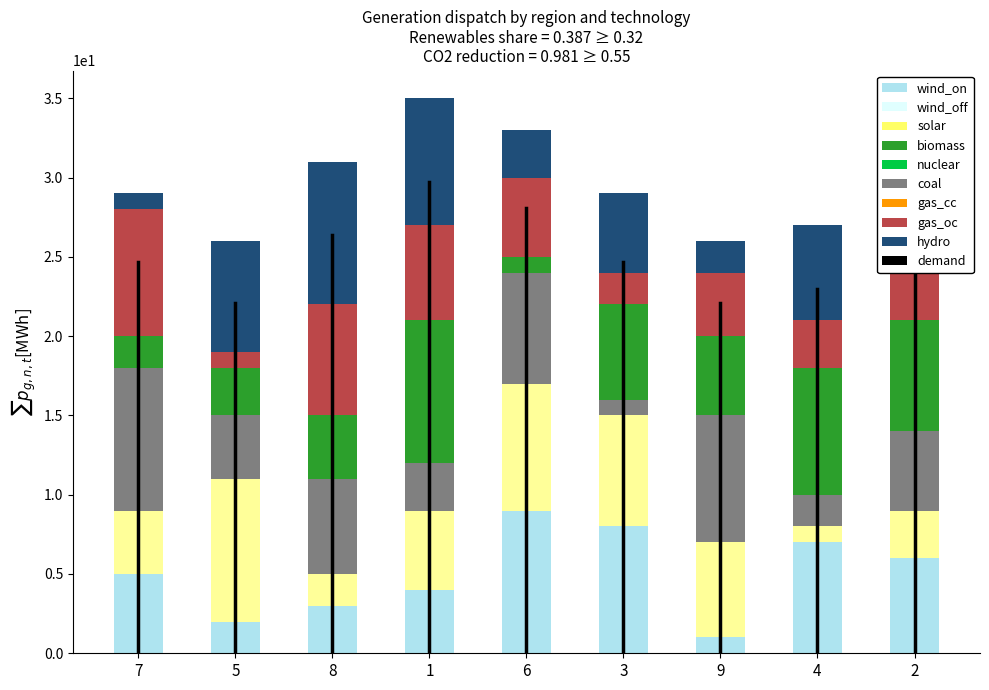

What is the difference between the highest and lowest values at 7?

8